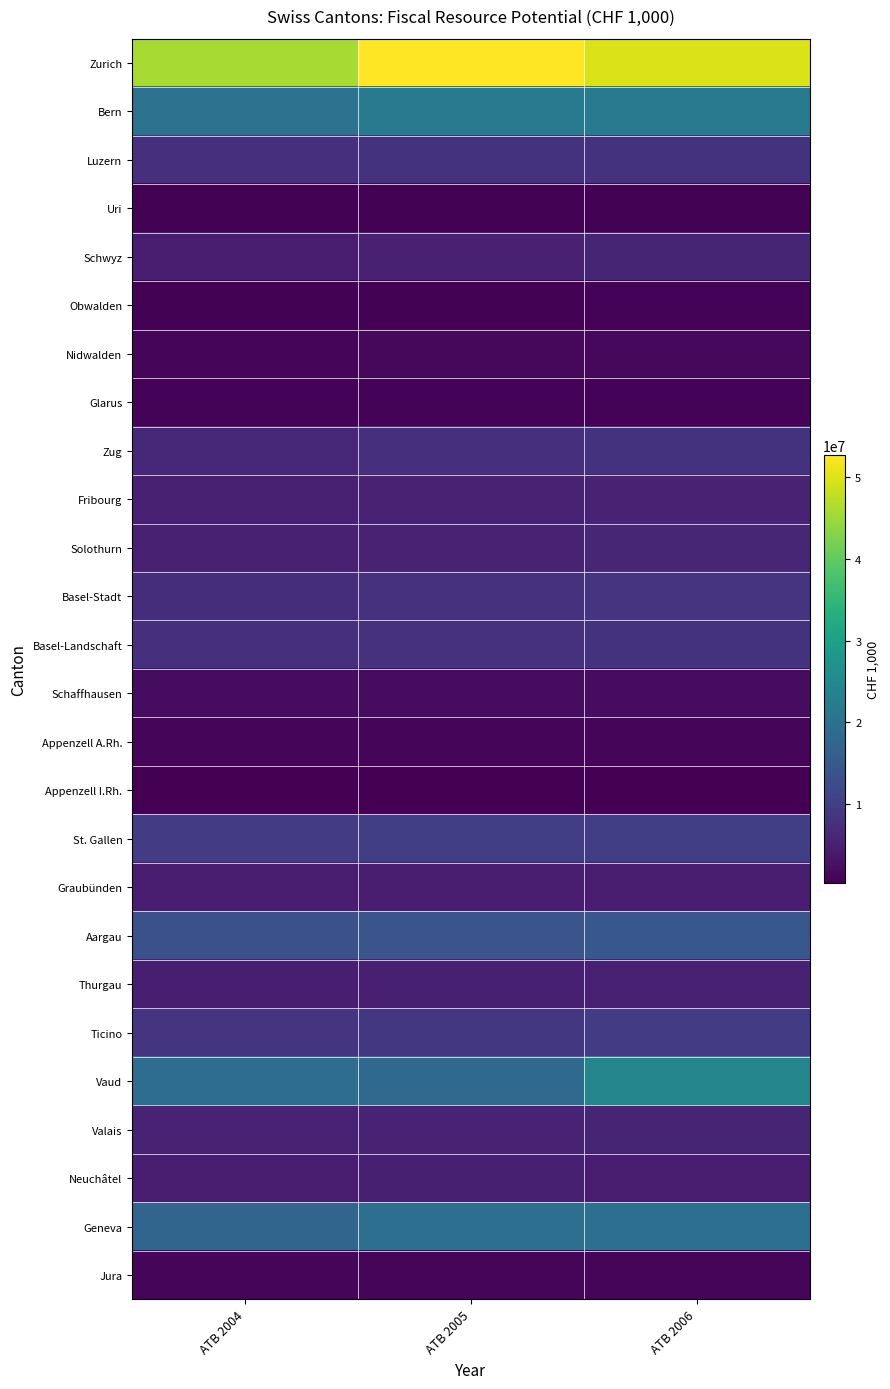

List the series in order of their peak value, highest first.

Zurich, Vaud, Bern, Geneva, Aargau, St. Gallen, Ticino, Basel-Stadt, Zug, Luzern, Basel-Landschaft, Solothurn, Schwyz, Valais, Fribourg, Thurgau, Neuchâtel, Graubünden, Schaffhausen, Nidwalden, Jura, Appenzell A.Rh., Obwalden, Glarus, Uri, Appenzell I.Rh.